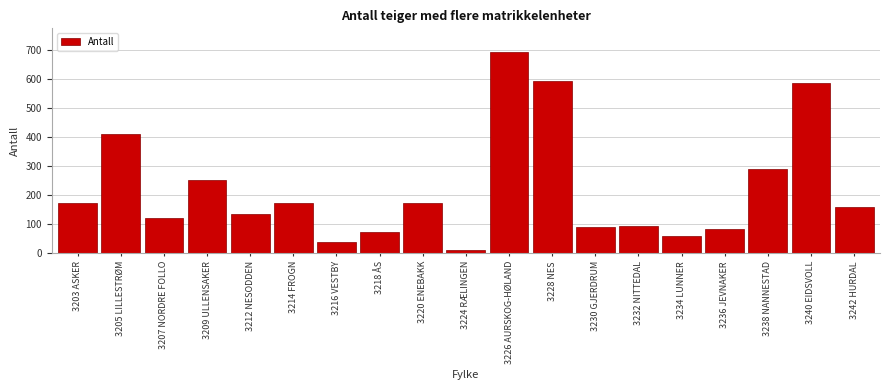

What value does the data have at 3234 LUNNER?

61